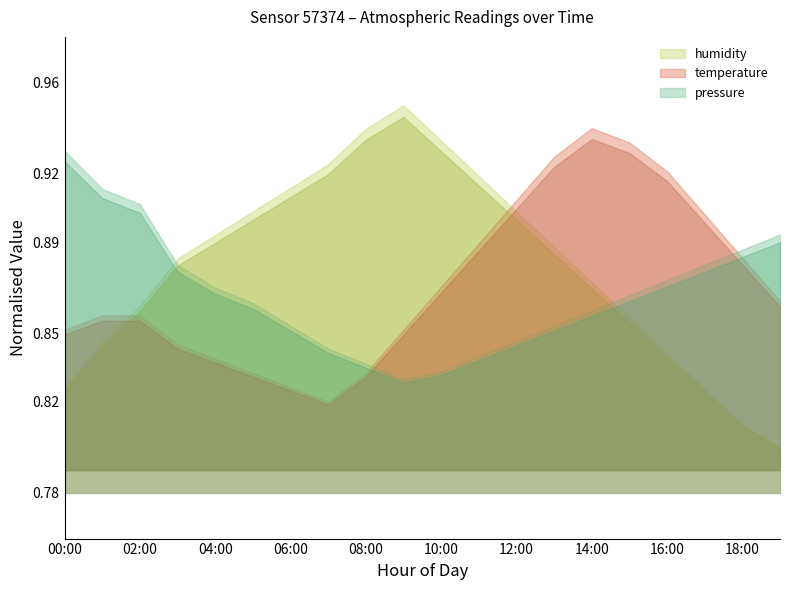

In humidity, how many points are higher than both neighbors (excluding endpoints)?

1